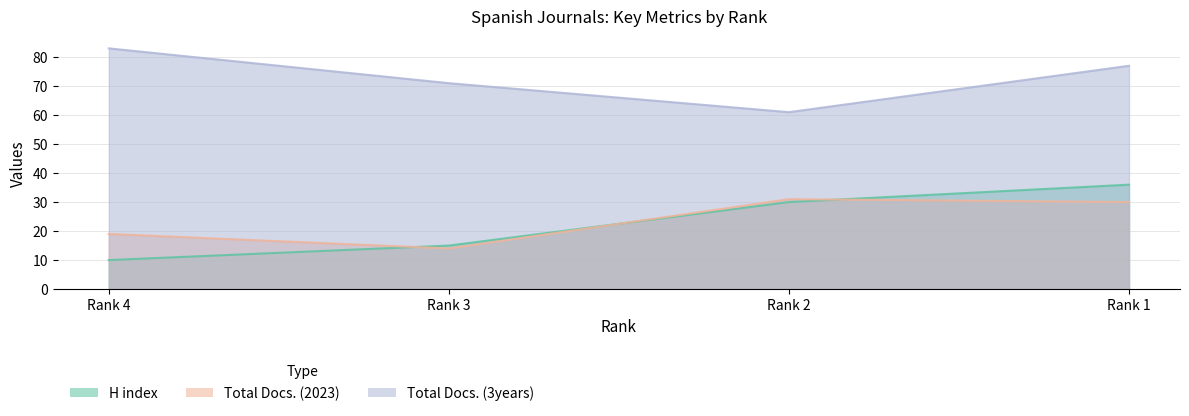

Reading left to right, what are all the values shown in this chart?

H index: 10	15	30	36
Total Docs. (2023): 19	14	31	30
Total Docs. (3years): 83	71	61	77